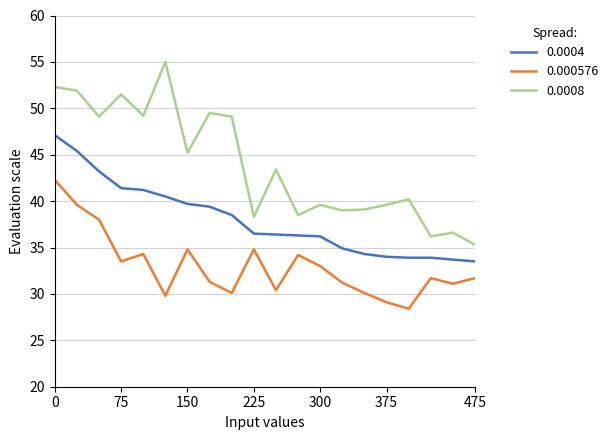

What is the maximum value shown in the chart?

55.0